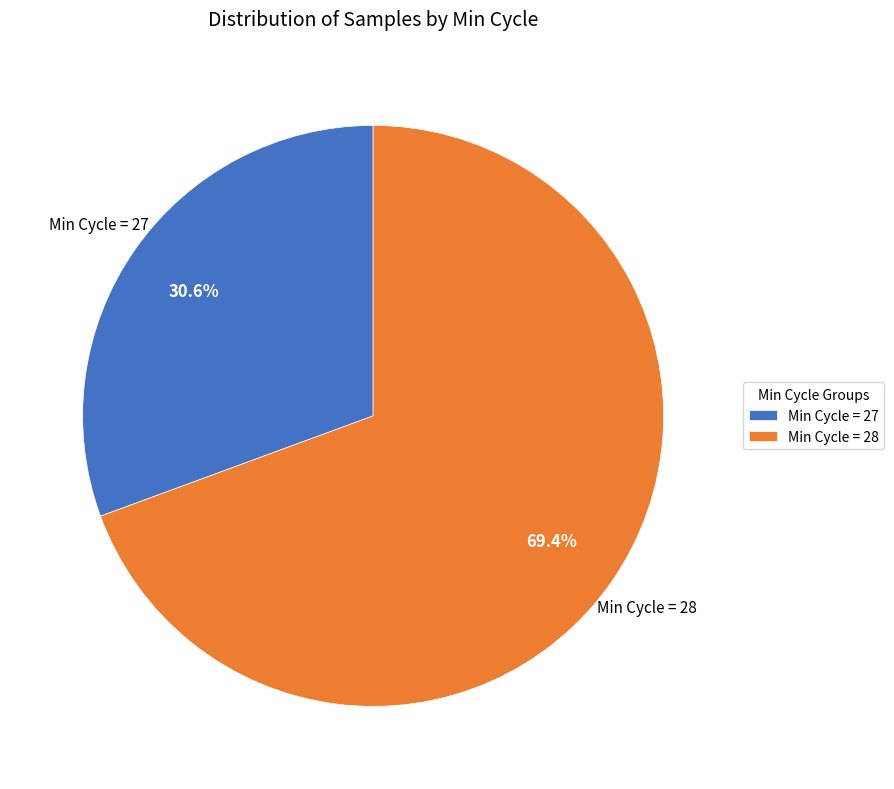

Count the number of slices in the pie.

2